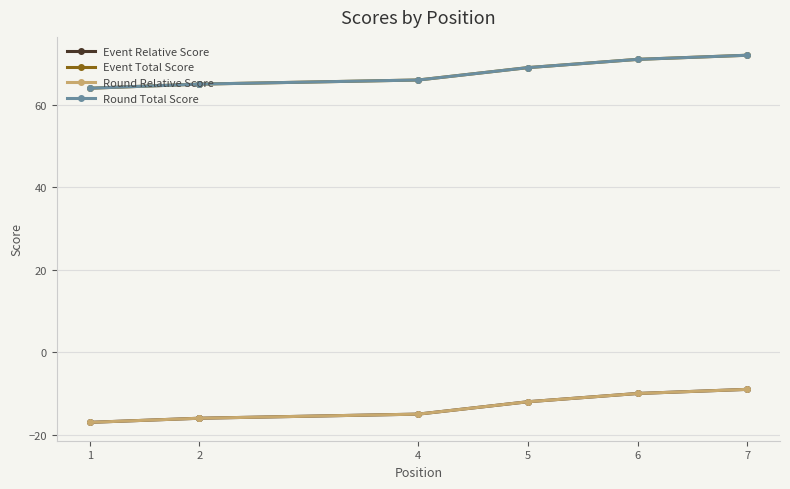

What is the minimum value shown in the chart?

-17